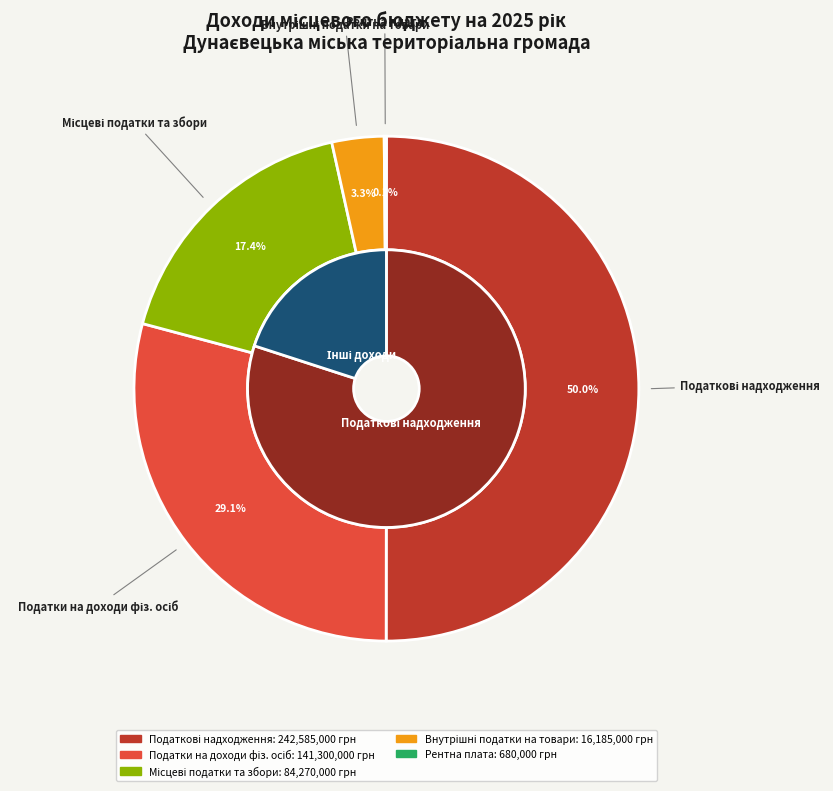

What is the largest slice in the pie chart?

Податкові надходження